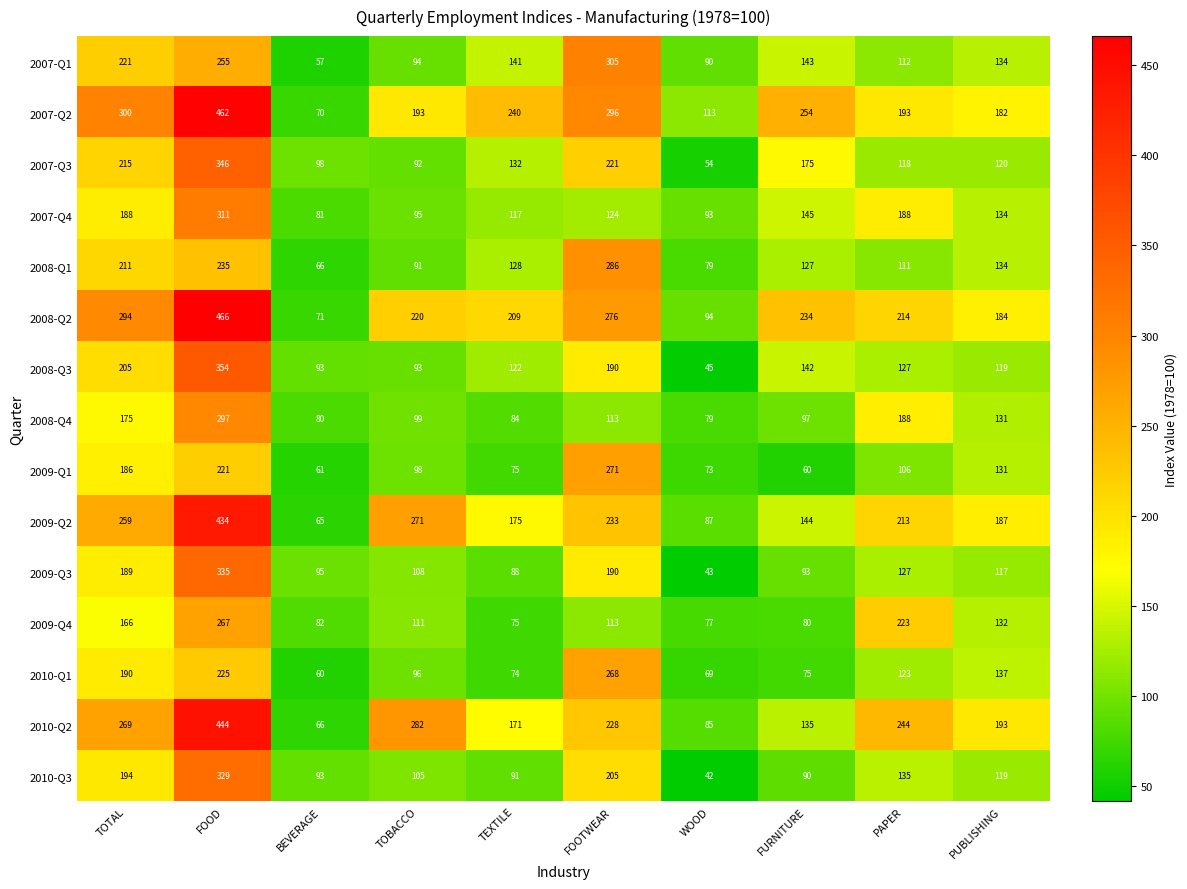

The value of 2007-Q1 at TEXTILE is 141. True or false?

True